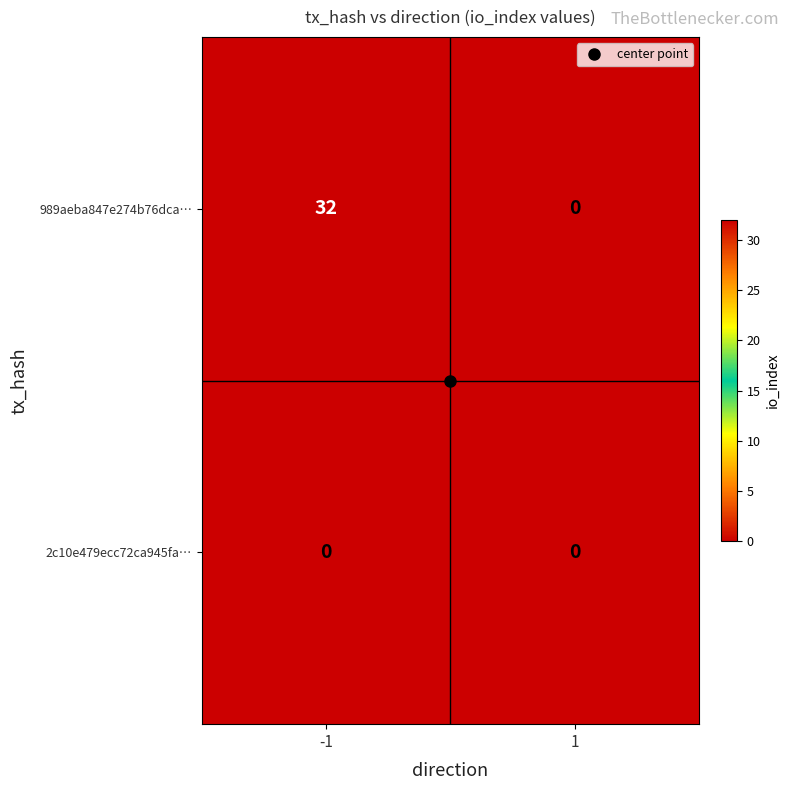

What is the approximate value of 989aeba847e274b76dca… at -1?

32